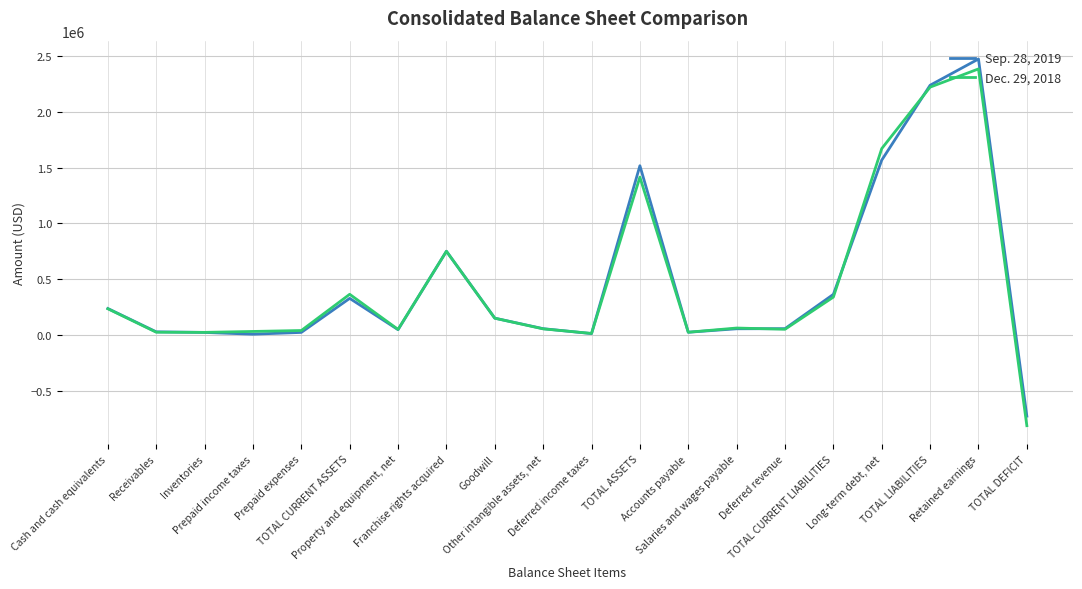

At which category is the sum across all series the highest?

Retained earnings